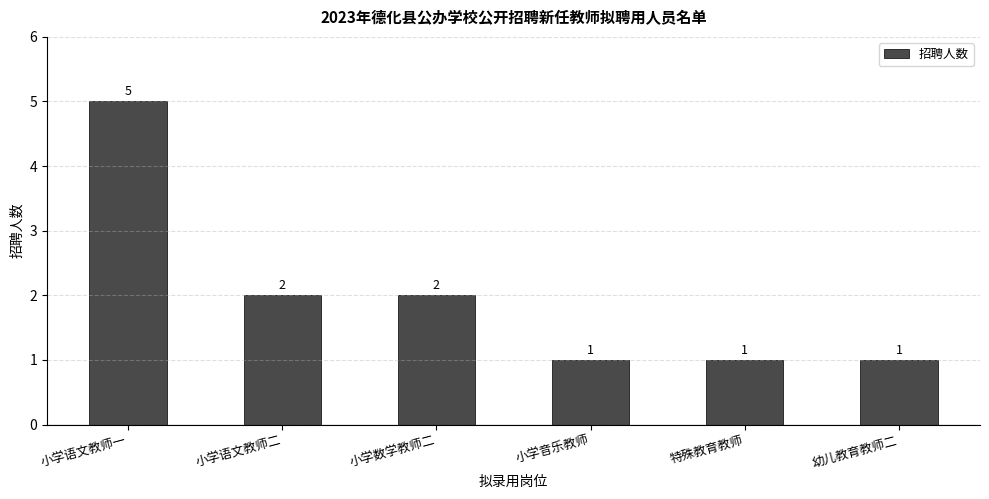

What is the minimum value shown in the chart?

1